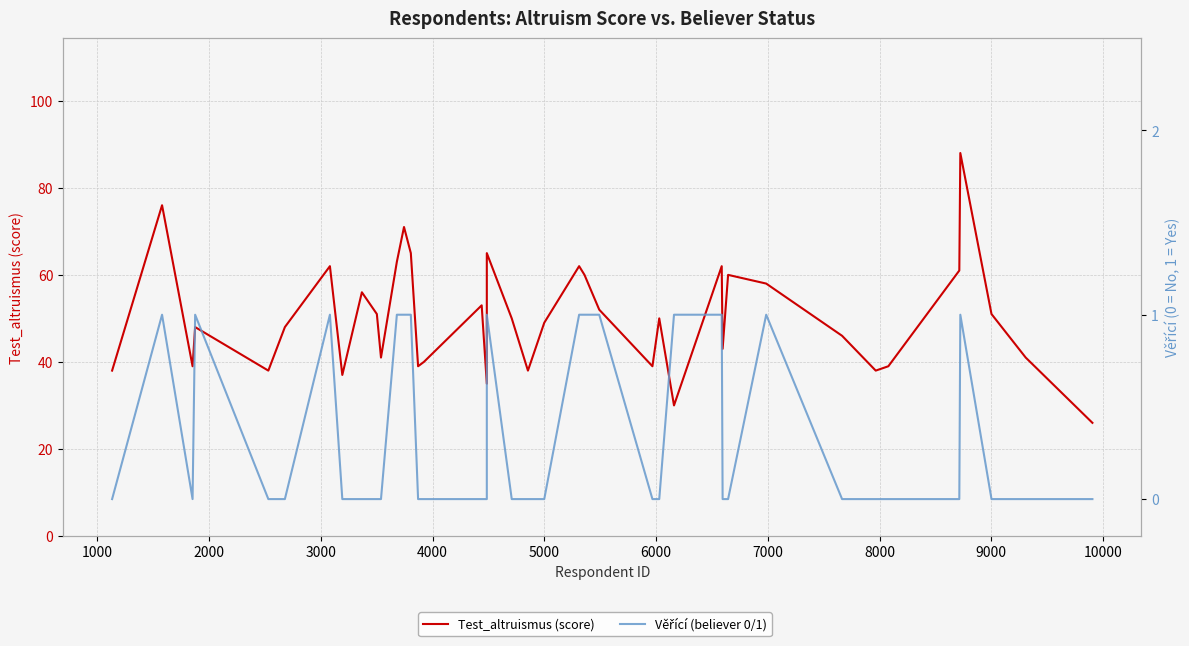

What is the difference between the maximum and minimum values in the Test_altruismus (score) series?

62